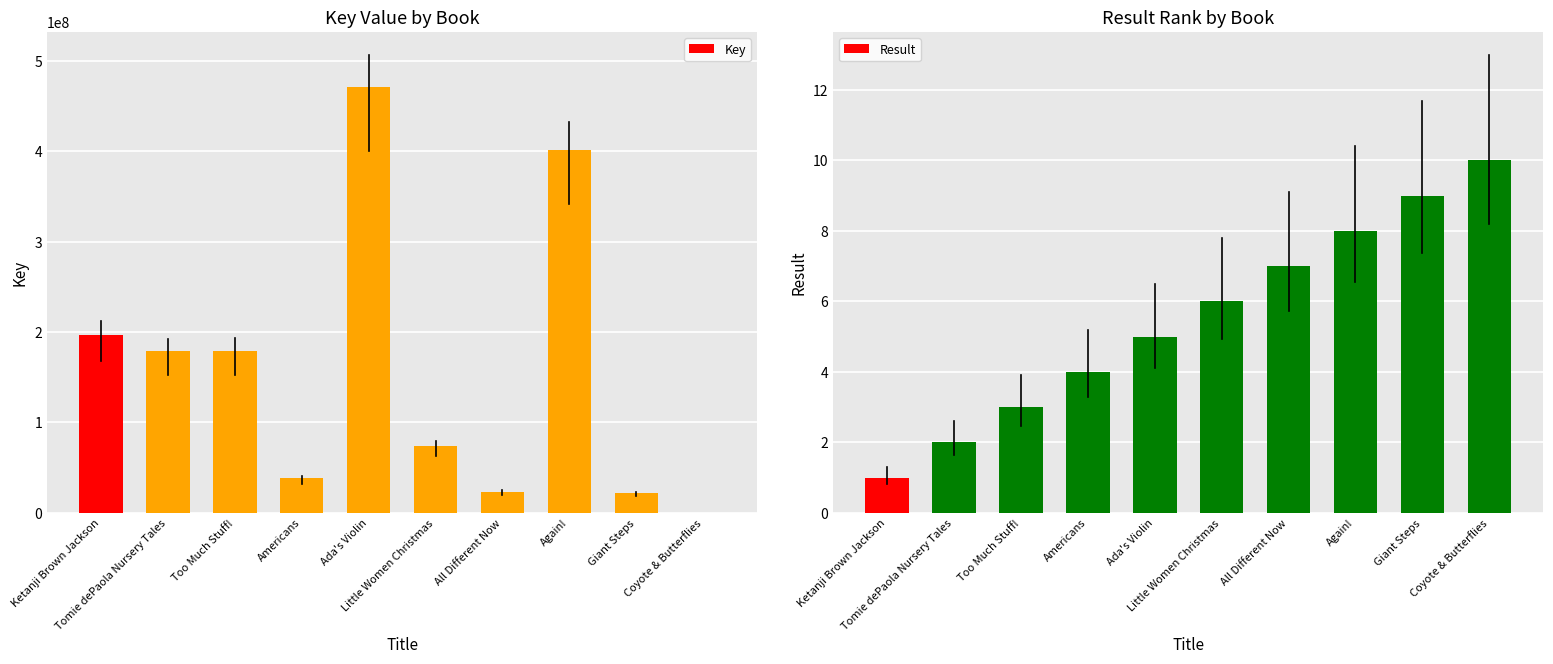

Which series has the widest spread of values?

Key